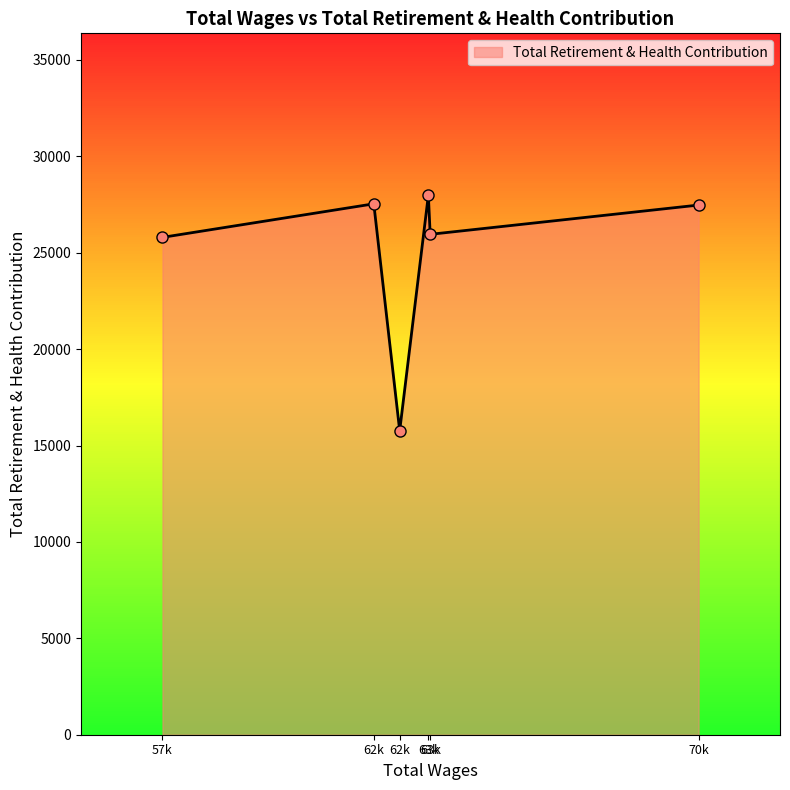

True or false: there are more than 1 points higher than both neighbors.

True